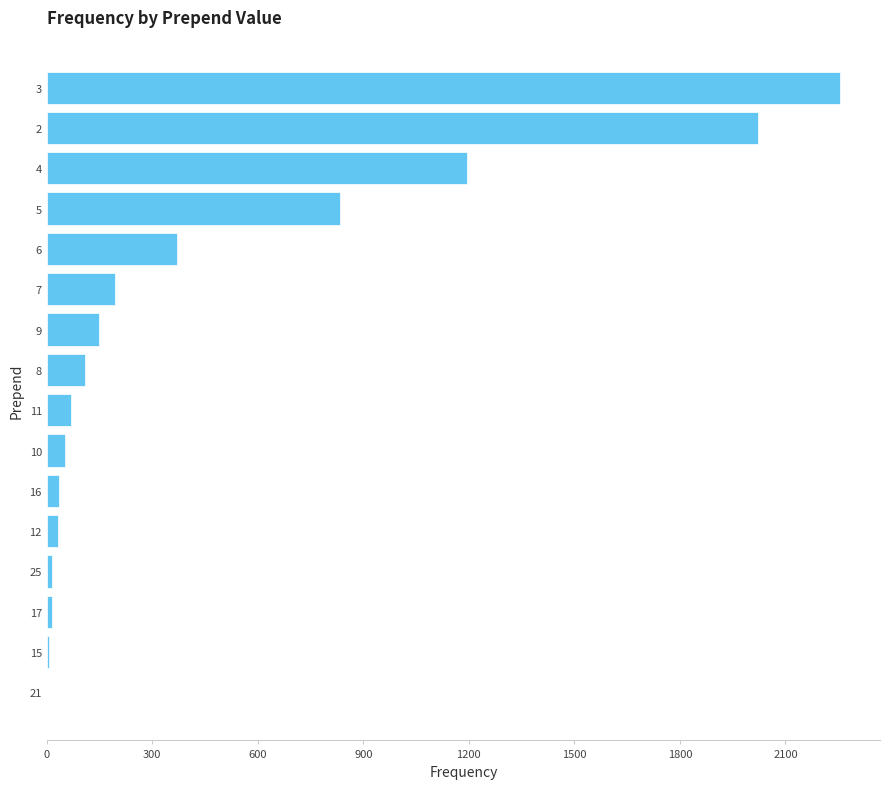

Are the bars grouped side by side (vs. stacked)?

No